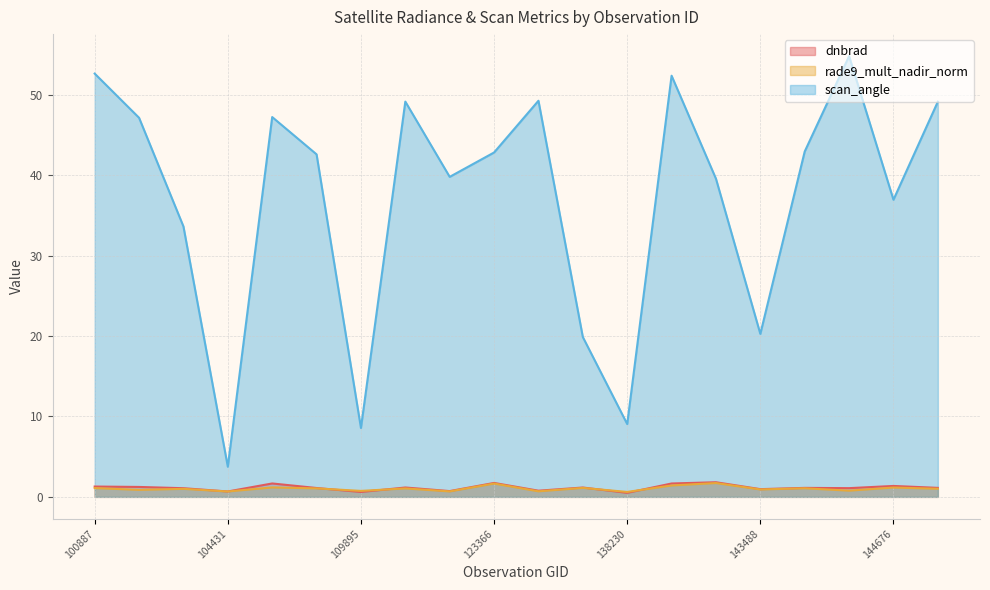

Rank the categories by scan_angle value from lowest to highest.

104431, 109895, 138230, 137268, 143488, 104315, 144676, 143099, 122837, 109184, 123366, 143686, 102751, 108308, 145084, 121771, 132798, 139813, 100887, 143889